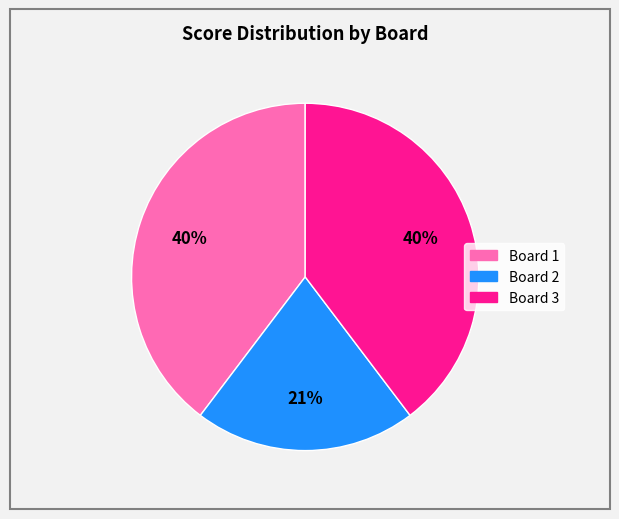

Is there any slice that represents more than half of the pie?

No